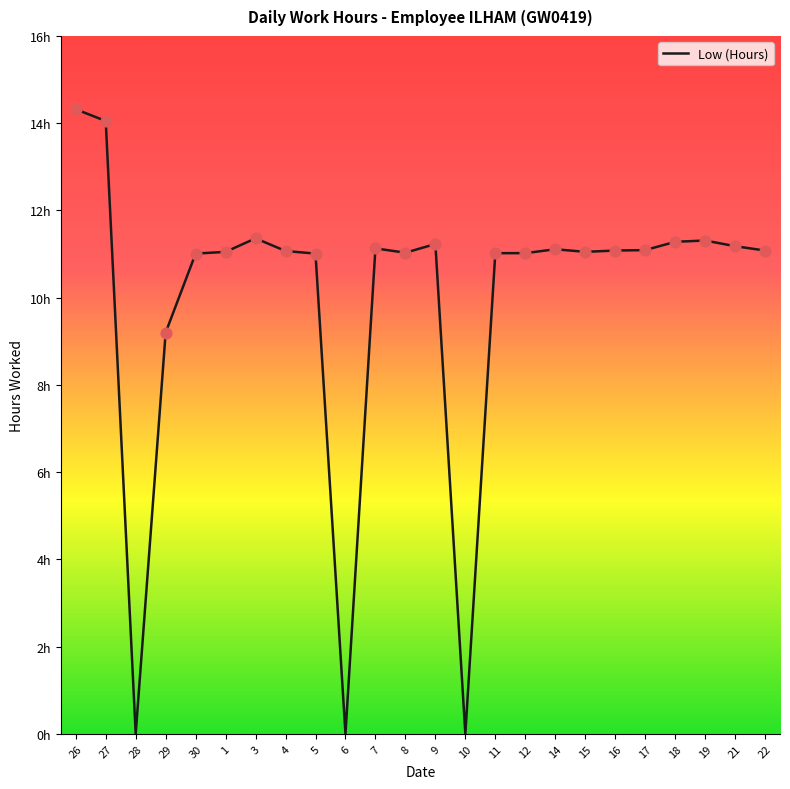

What is the change in value from 28 to 5?

+11.0